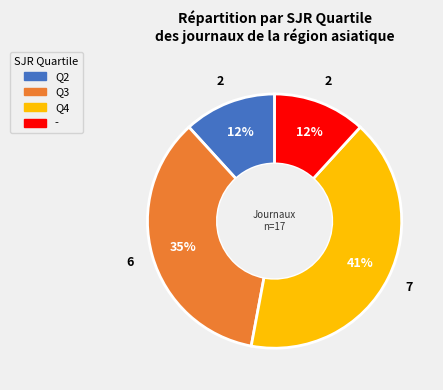

To the nearest percent, what is the average slice percentage?

25%